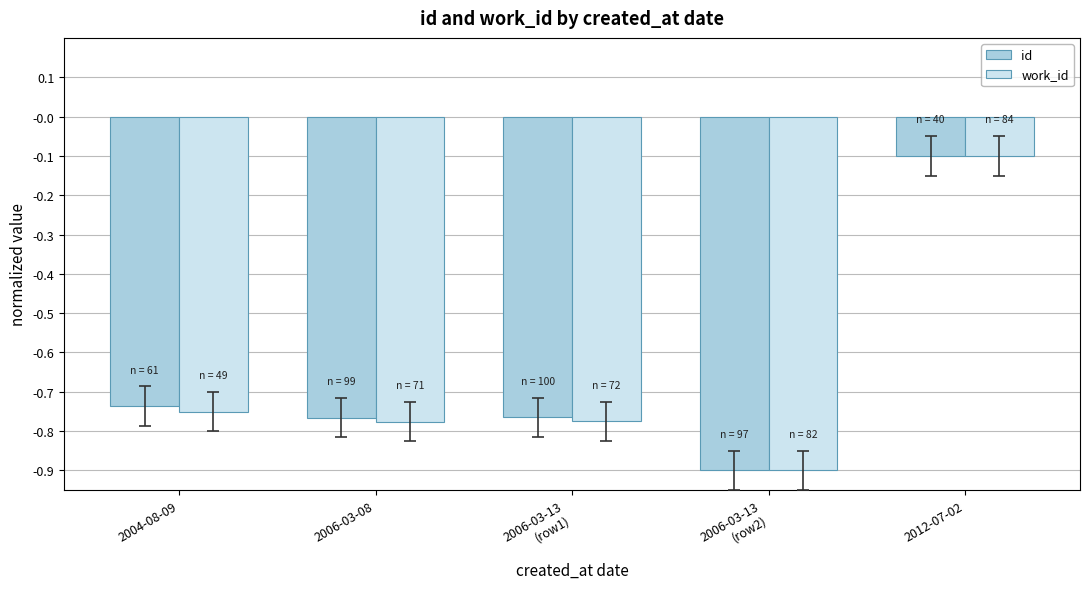

What is the label of the 2nd bar from the left?

2006-03-08